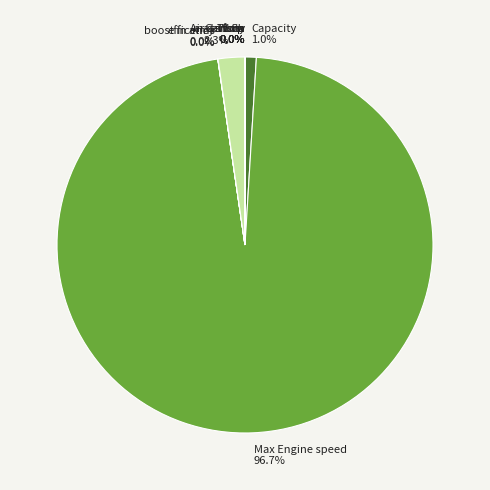

Which slice represents more than half of the pie?

Max Engine speed